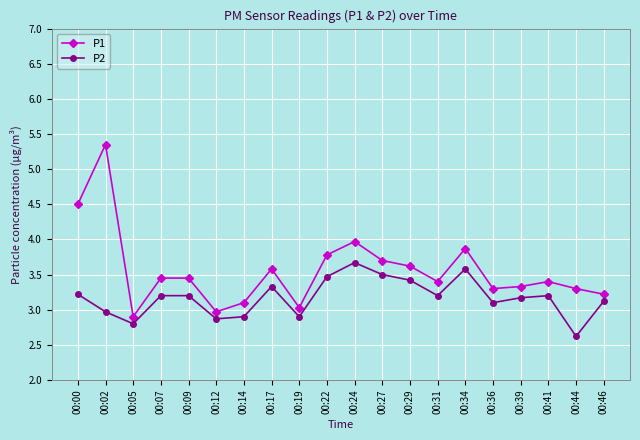

True or false: P2 and P1 intersect in this chart.

False